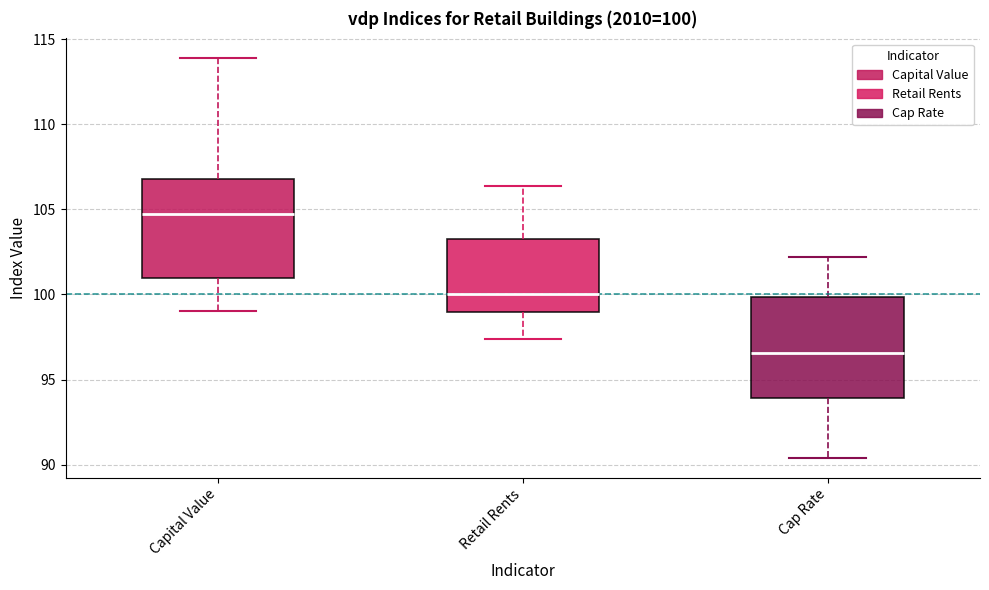

Which box's median line is the lowest?

Cap Rate